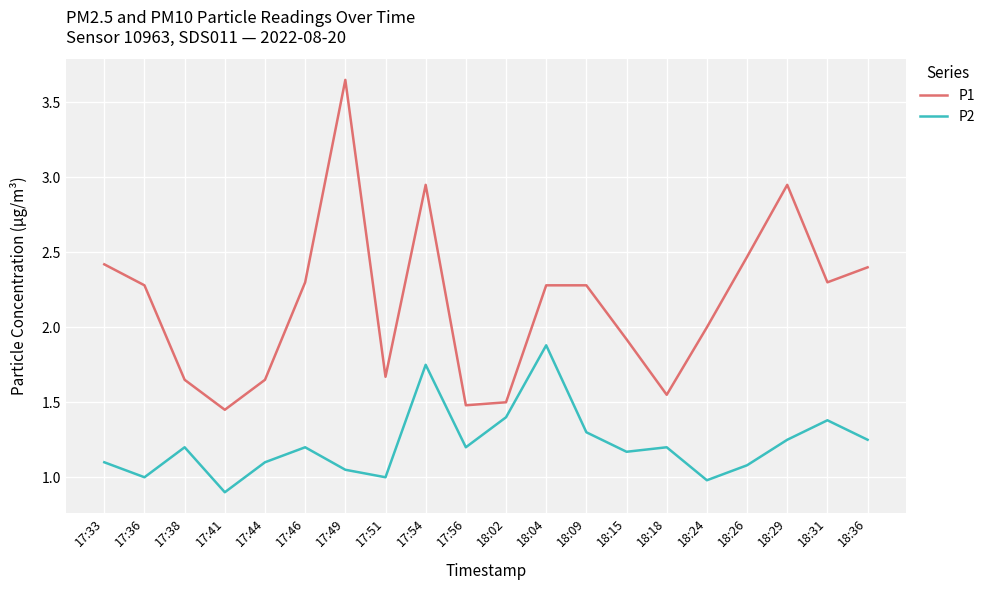

Between 17:46 and 18:18, which series saw the biggest shift?

P1